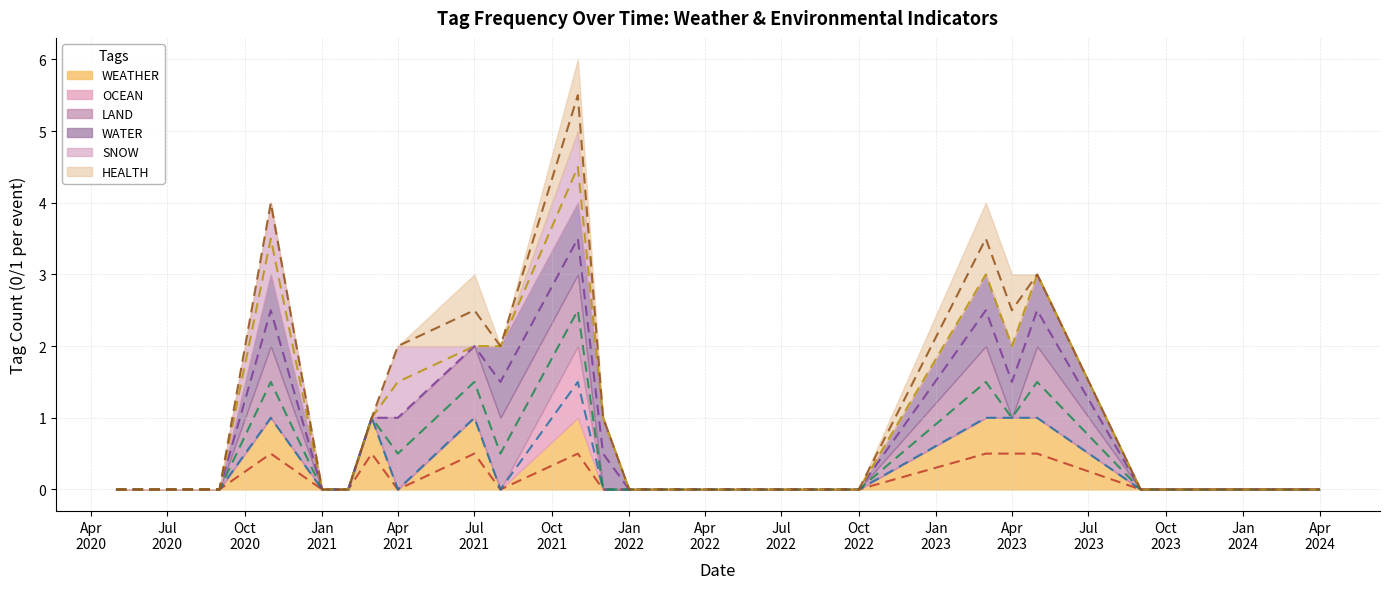

Is it true that SNOW (mid) equals 2.0 at Jul
2020?

False